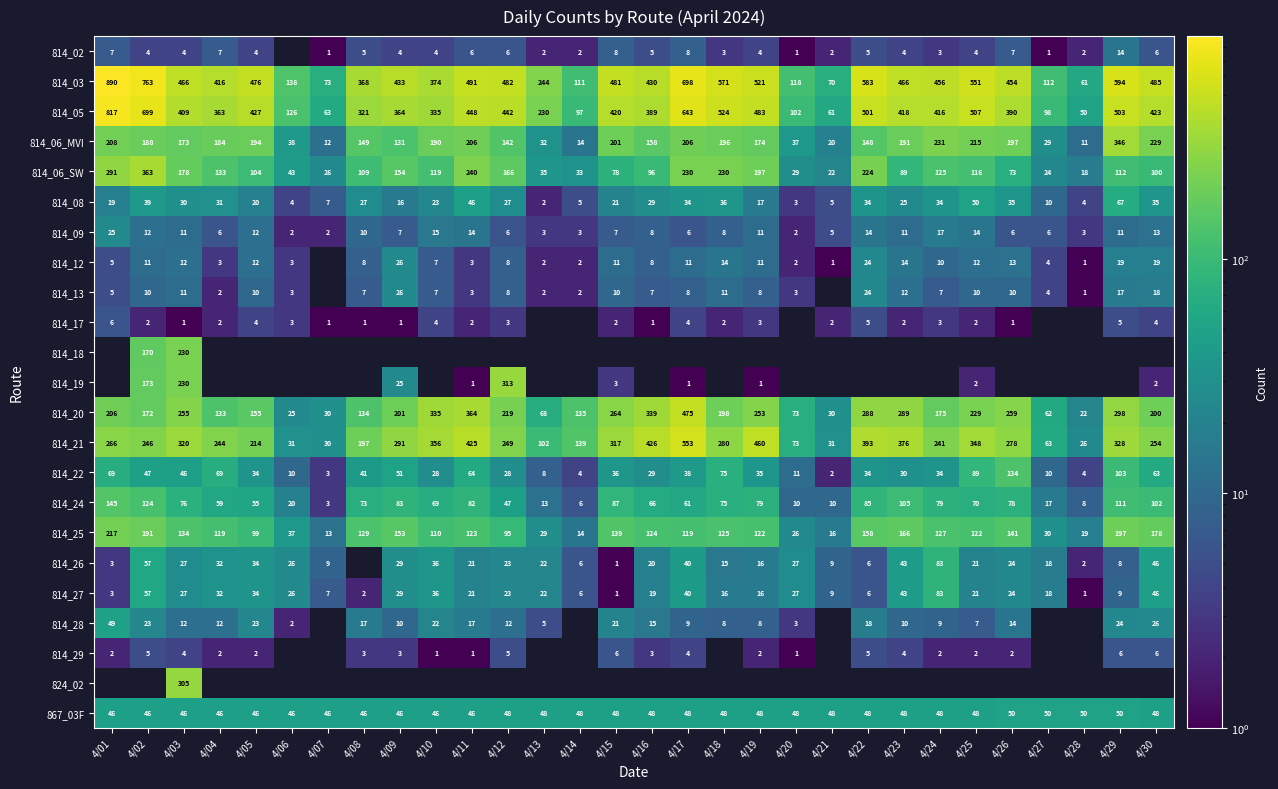

Which has a higher value, 4/20 or 4/13?

4/13